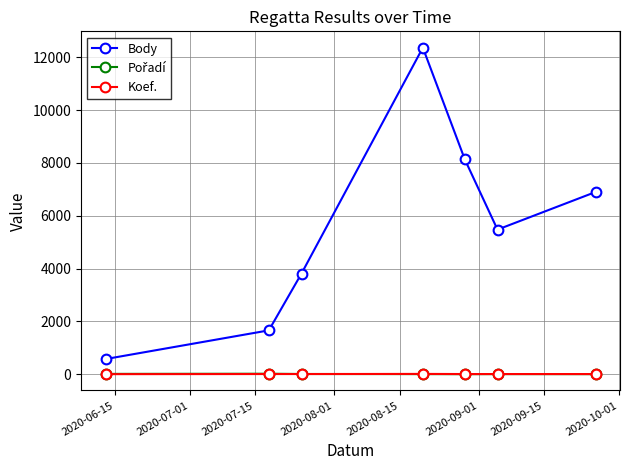

What is the highest value of the Body series?

12365